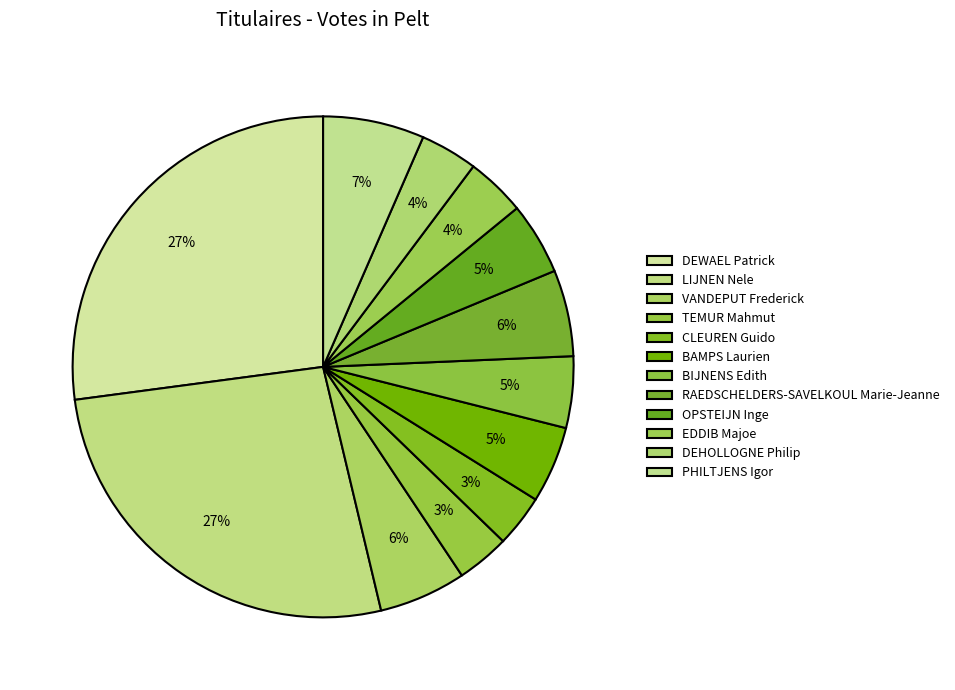

Combined, what portion of the pie is OPSTEIJN Inge and CLEUREN Guido?

8.0%